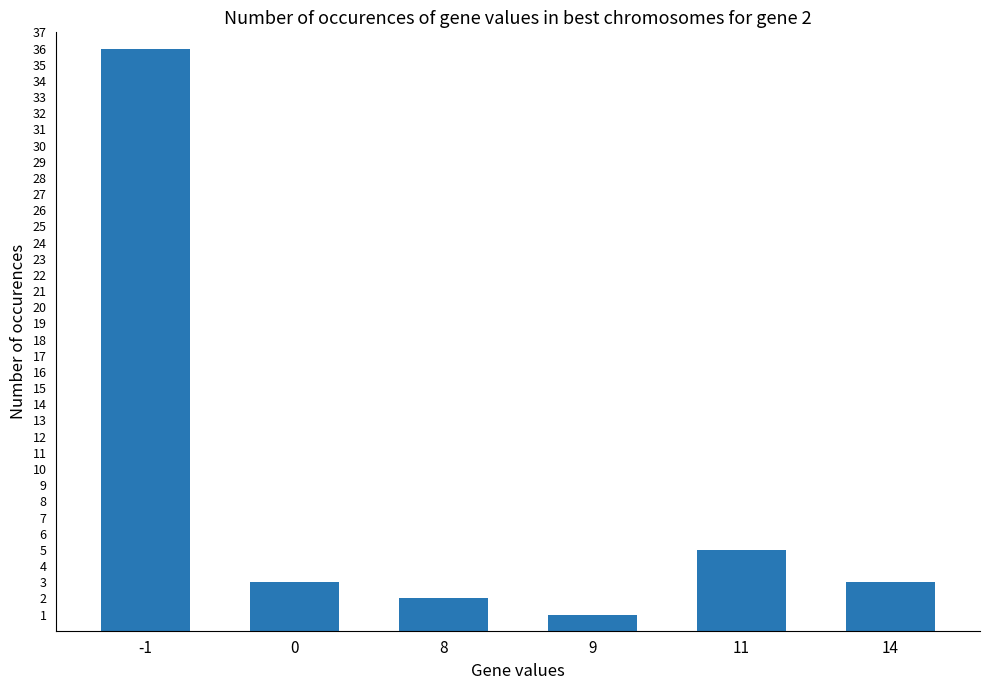

What is the sum of all values?

50